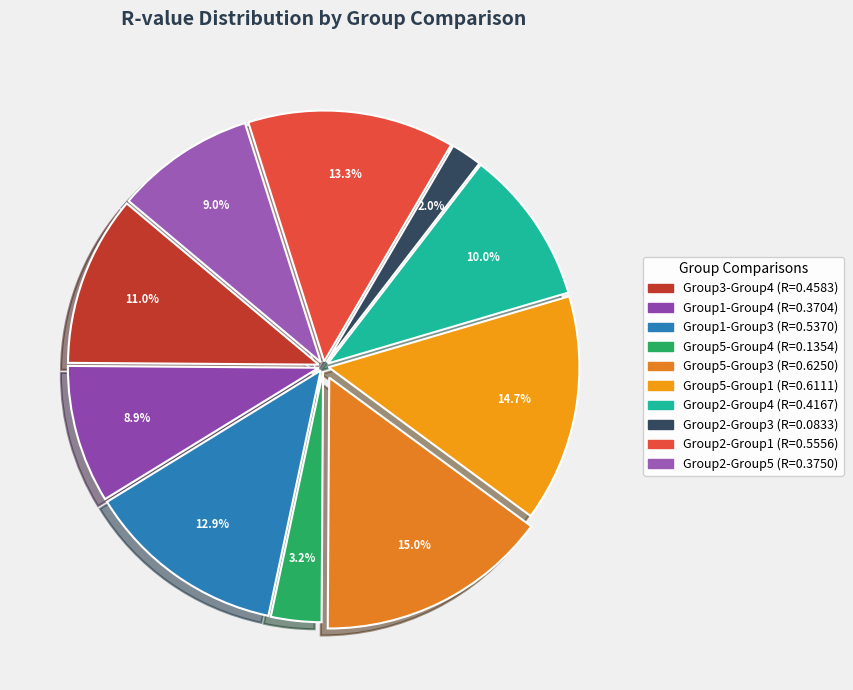

The Group5-Group4 slice represents 3% of the pie. True or false?

True